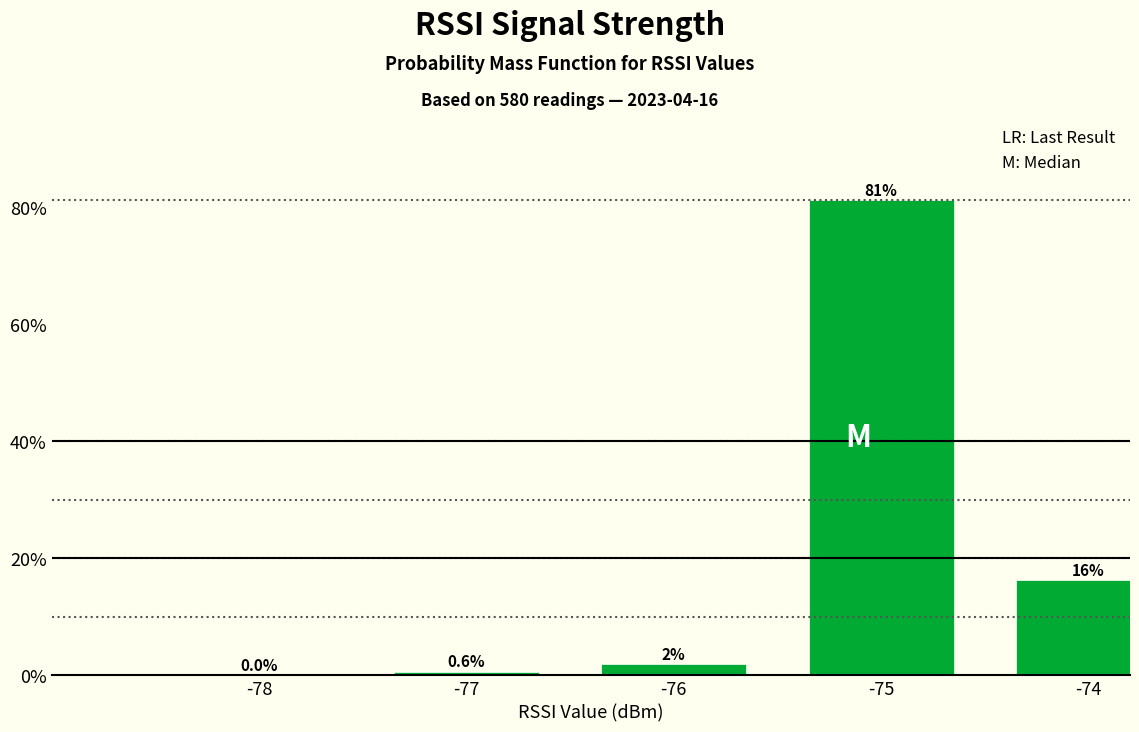

Which has a higher value, -74 or -75?

-75